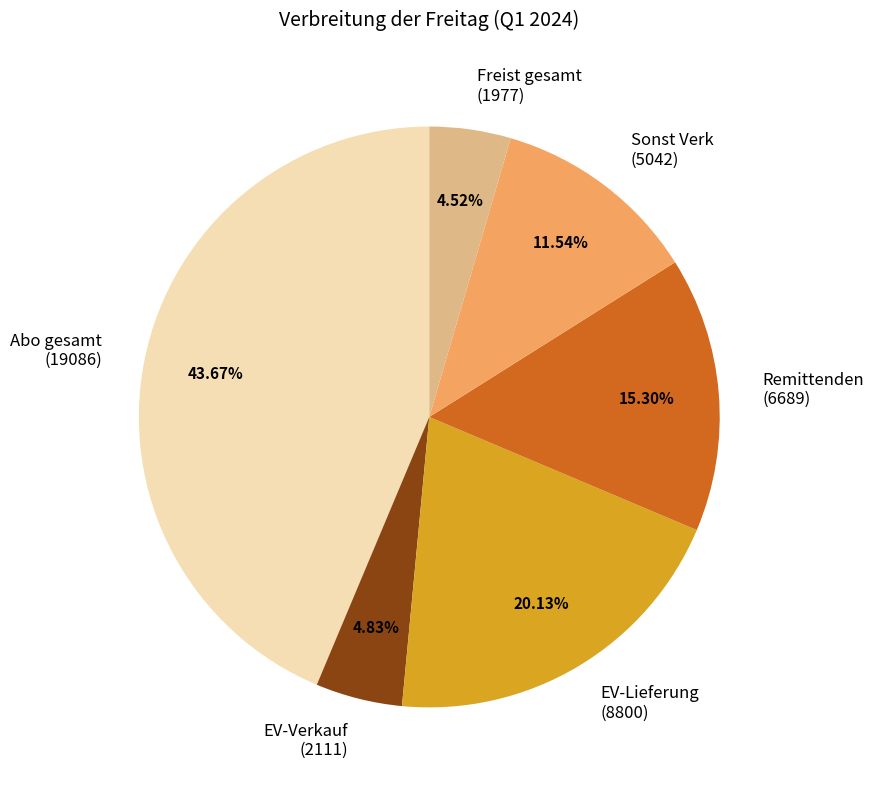

Combined, do EV-Lieferung (8800) and Sonst Verk (5042) account for over 50%?

No